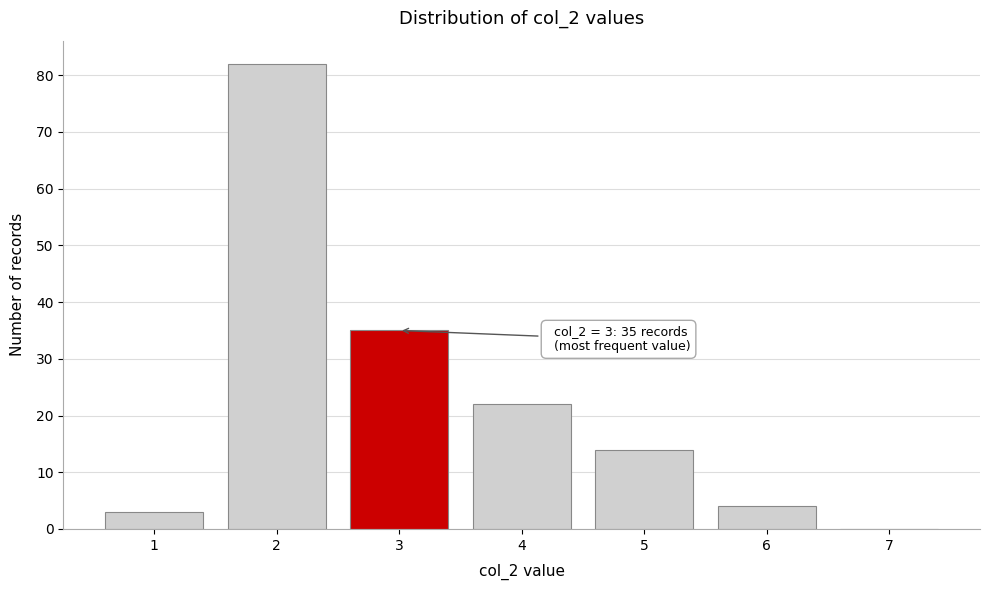

Reading right to left, what are all the values shown in this chart?

7=0	6=4	5=14	4=22	3=35	2=82	1=3